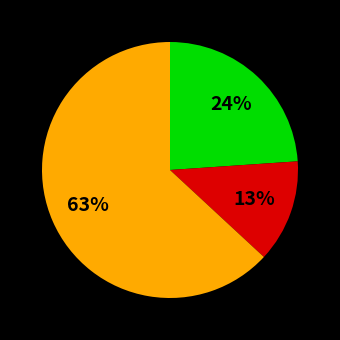

To the nearest percent, what is the difference between the largest and smallest slice percentages?

50%